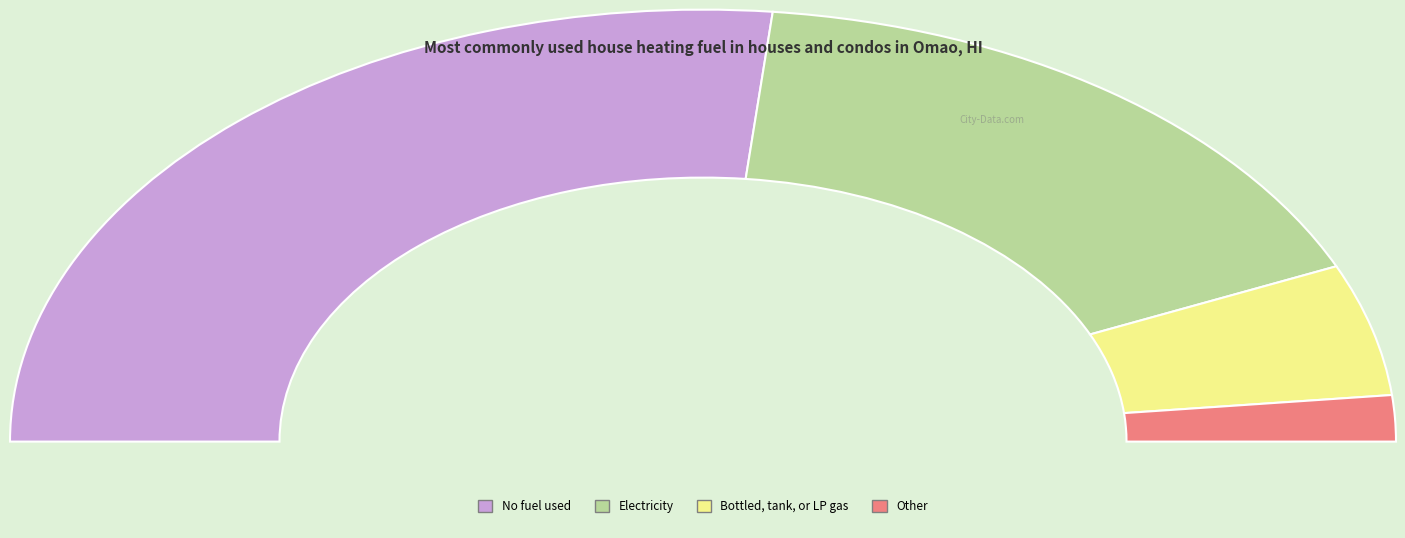

Does 20 represent more than half of the total?

No